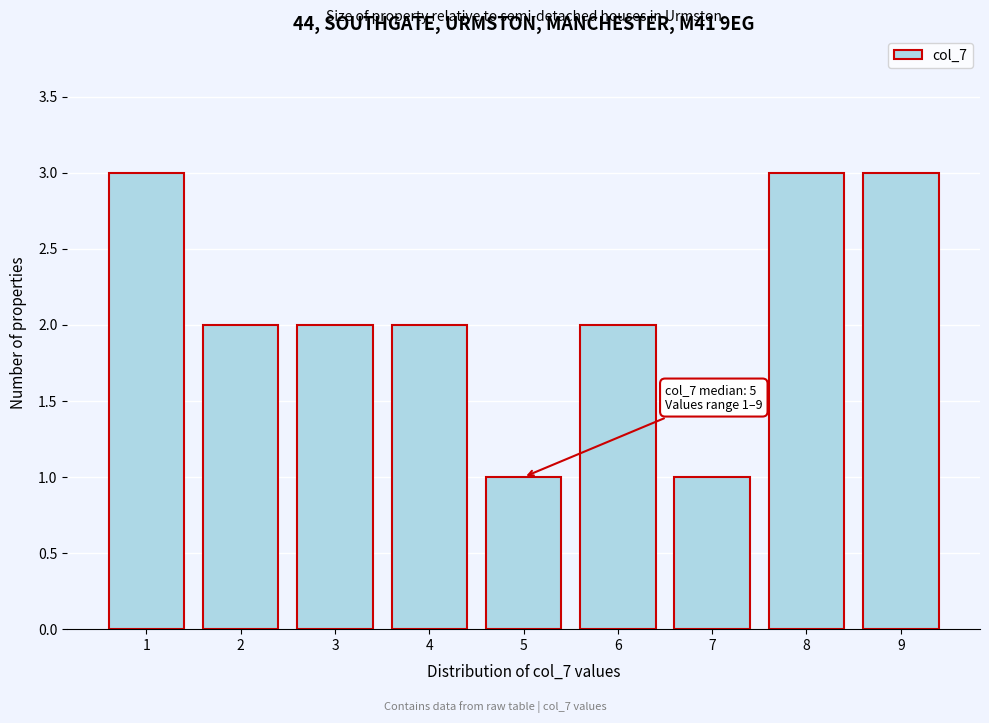

Reading left to right, list all the values displayed in this chart.

1=3	2=2	3=2	4=2	5=1	6=2	7=1	8=3	9=3